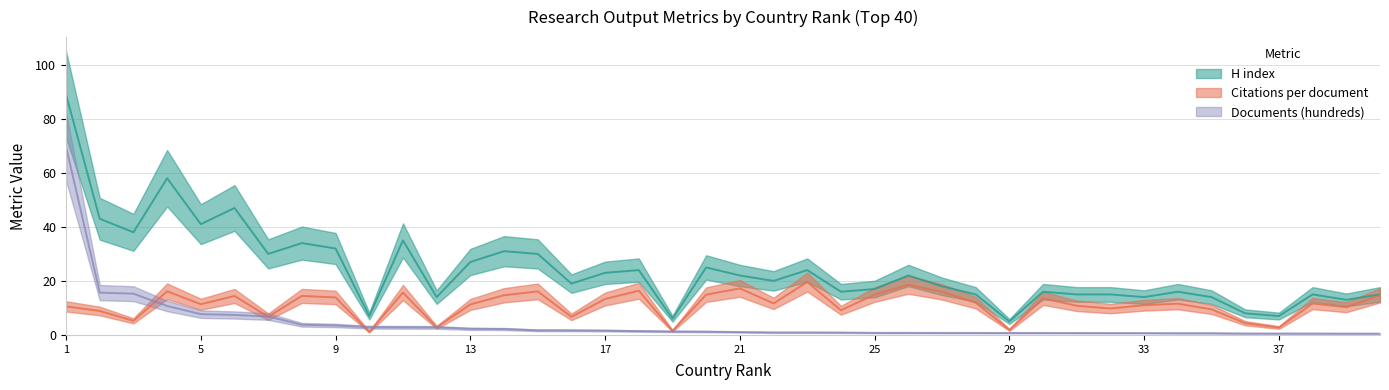

Which series has the largest range (max minus min)?

H index